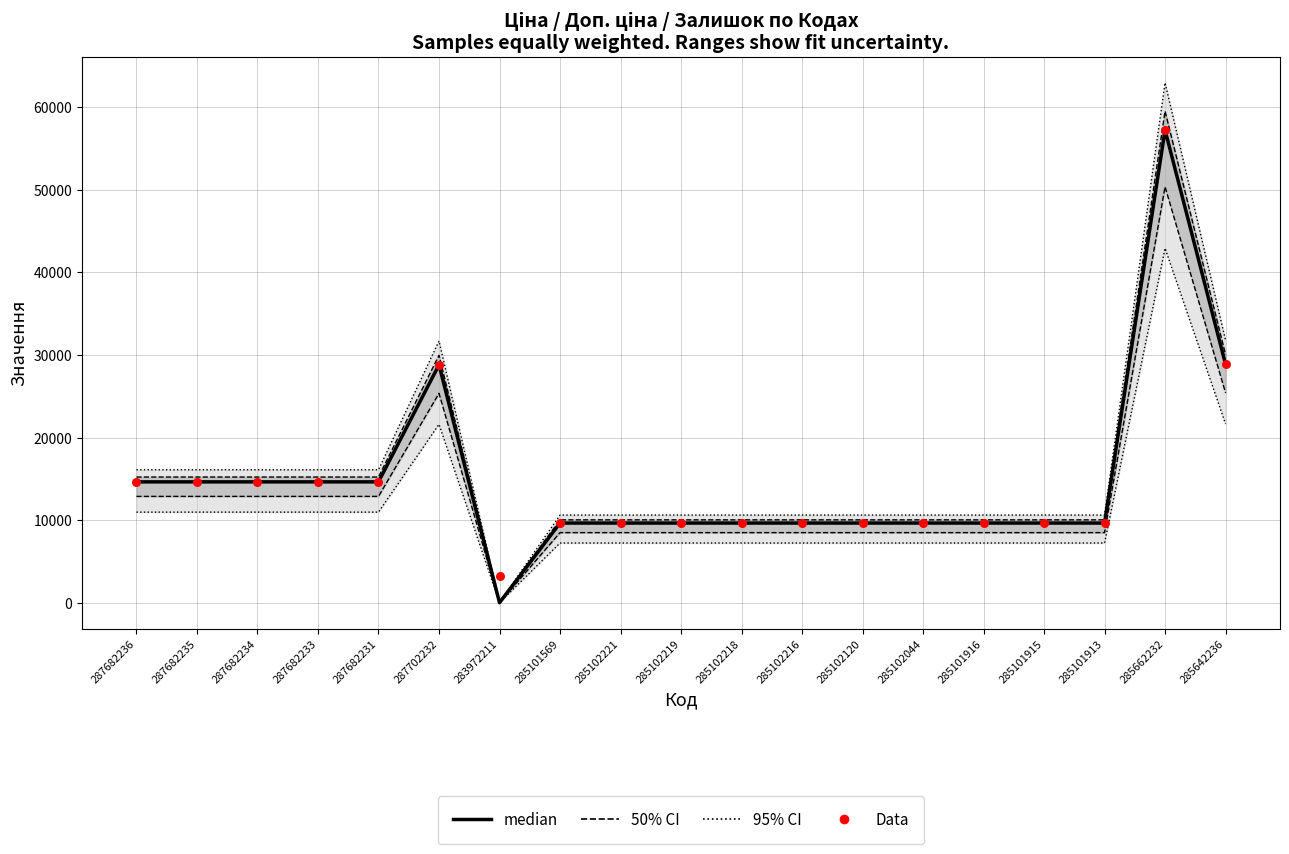

Which series has the largest total across all categories?

Data